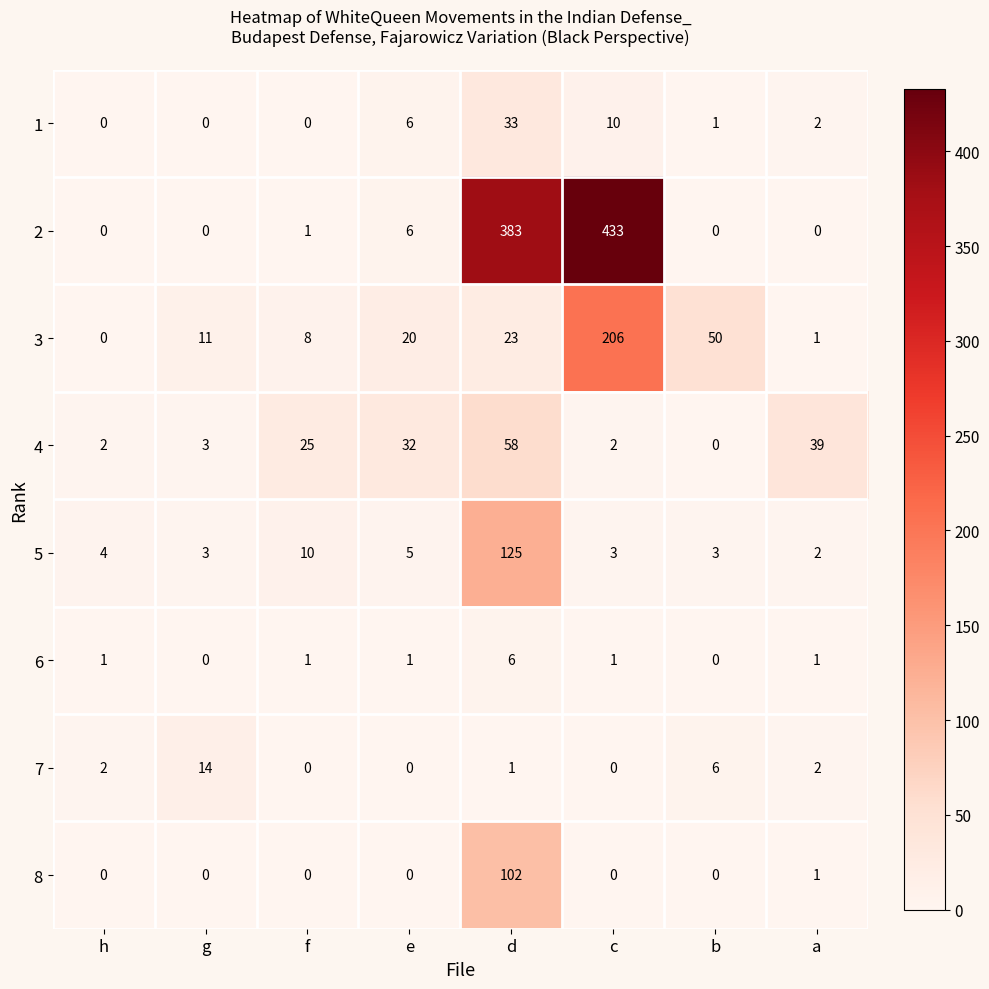

What is the difference between the 1 values at d and g?

33